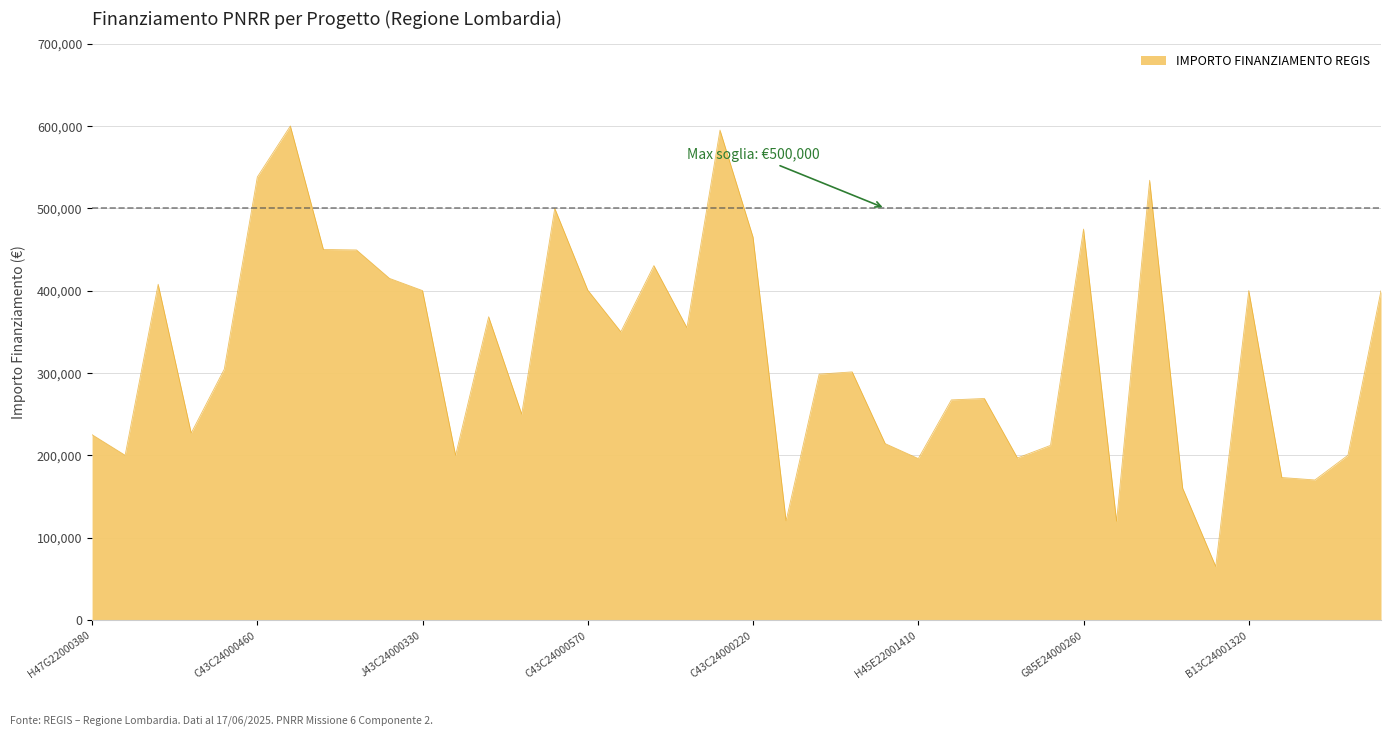

What is the smallest value displayed?

65000.0